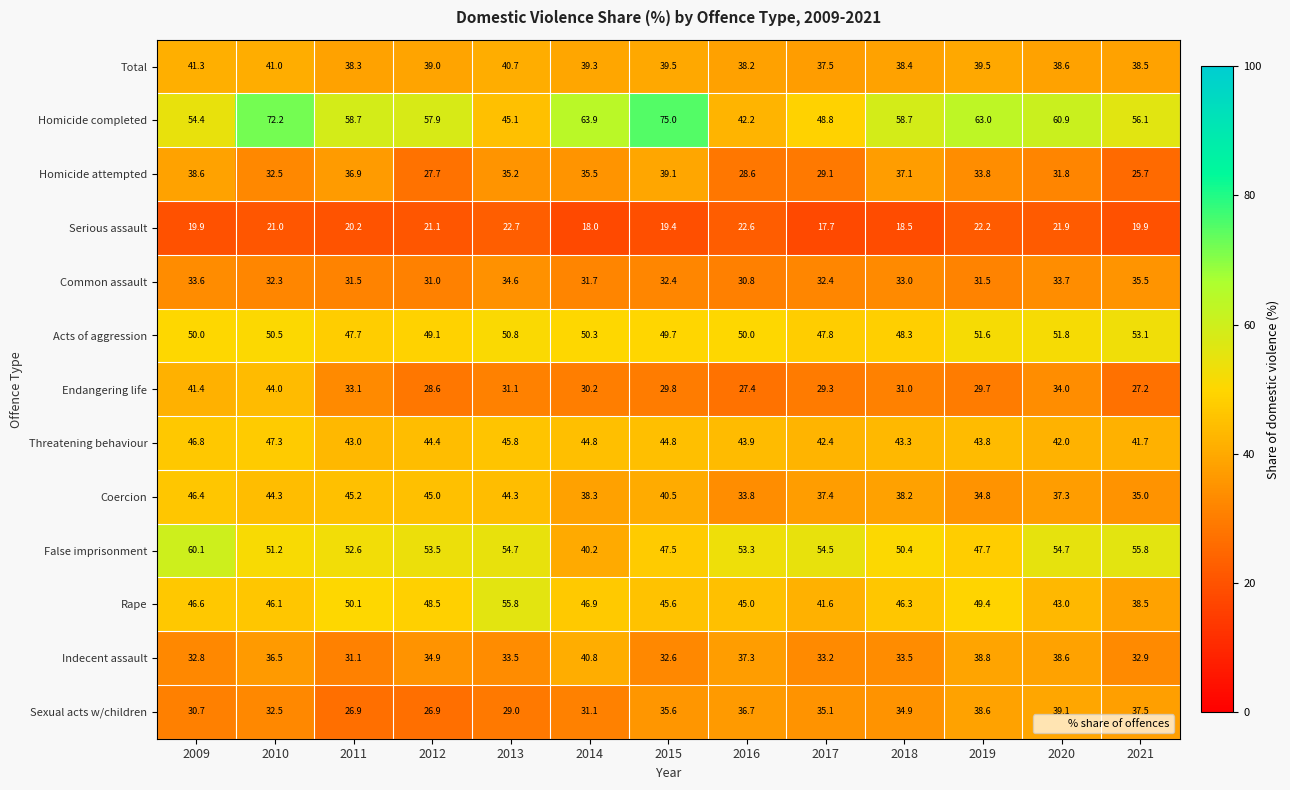

At which label is Total closest to 39?

2012